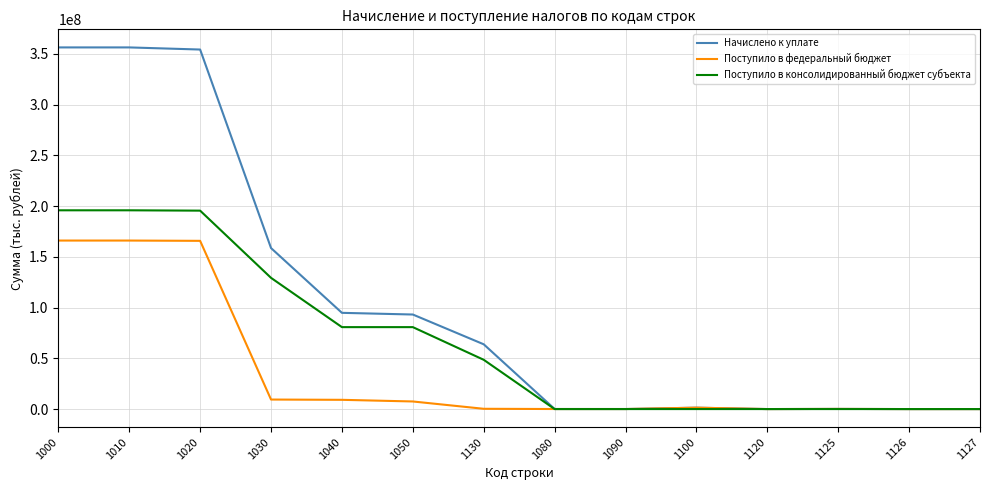

List the series in order of their peak value, lowest first.

Поступило в федеральный бюджет, Поступило в консолидированный бюджет субъекта, Начислено к уплате